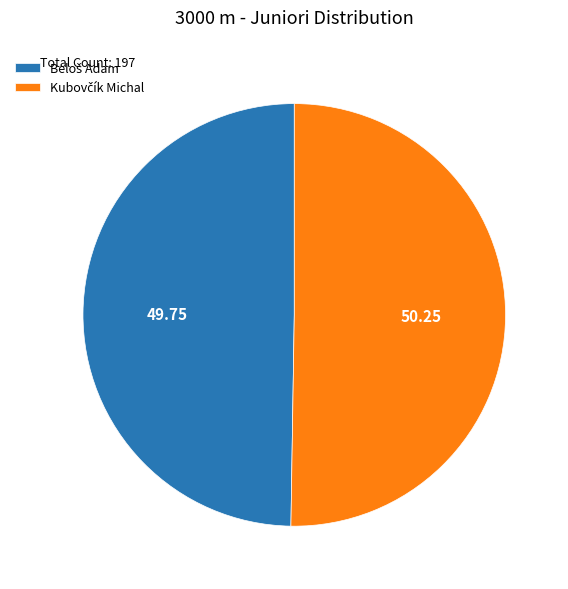

Does any single category account for the majority?

Yes